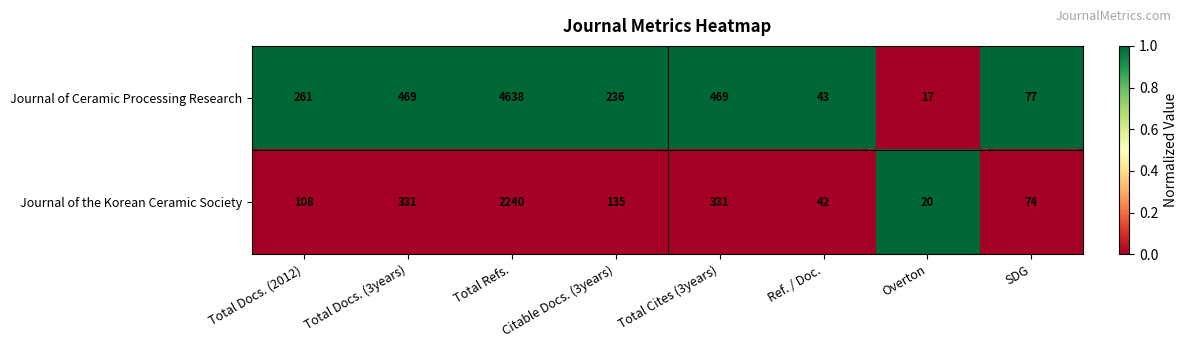

What is the greatest value displayed?

4638